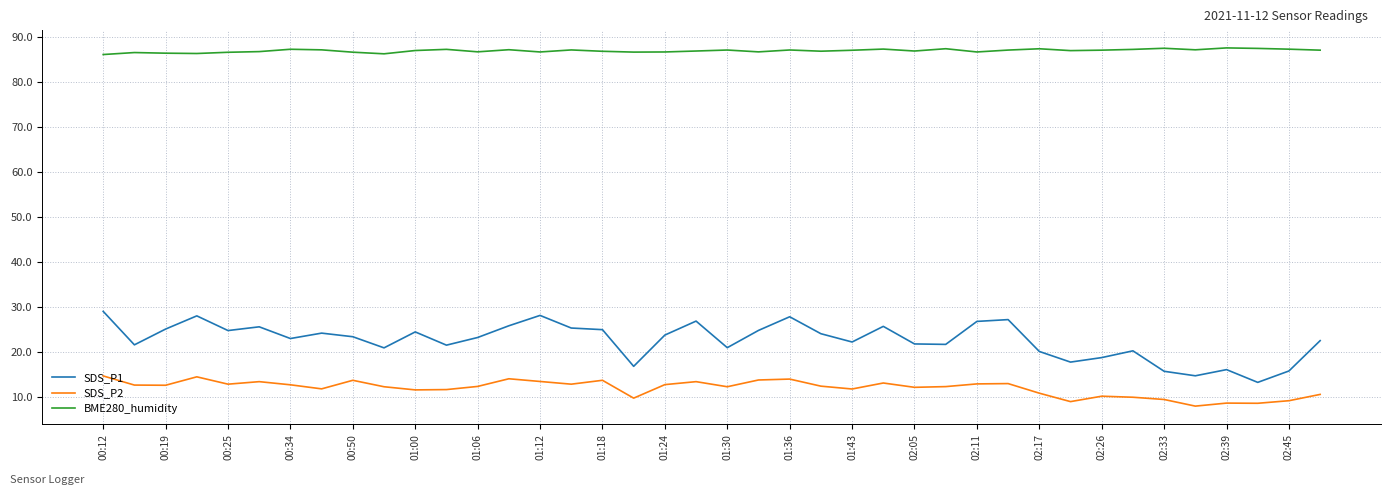

List the series in order of their peak value, highest first.

BME280_humidity, SDS_P1, SDS_P2